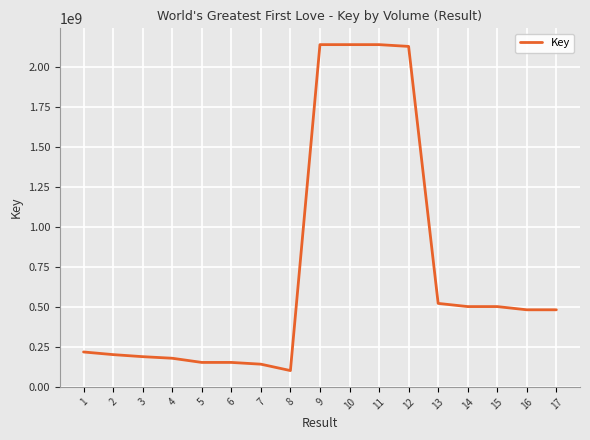

What is the approximate value at 5?

151780604